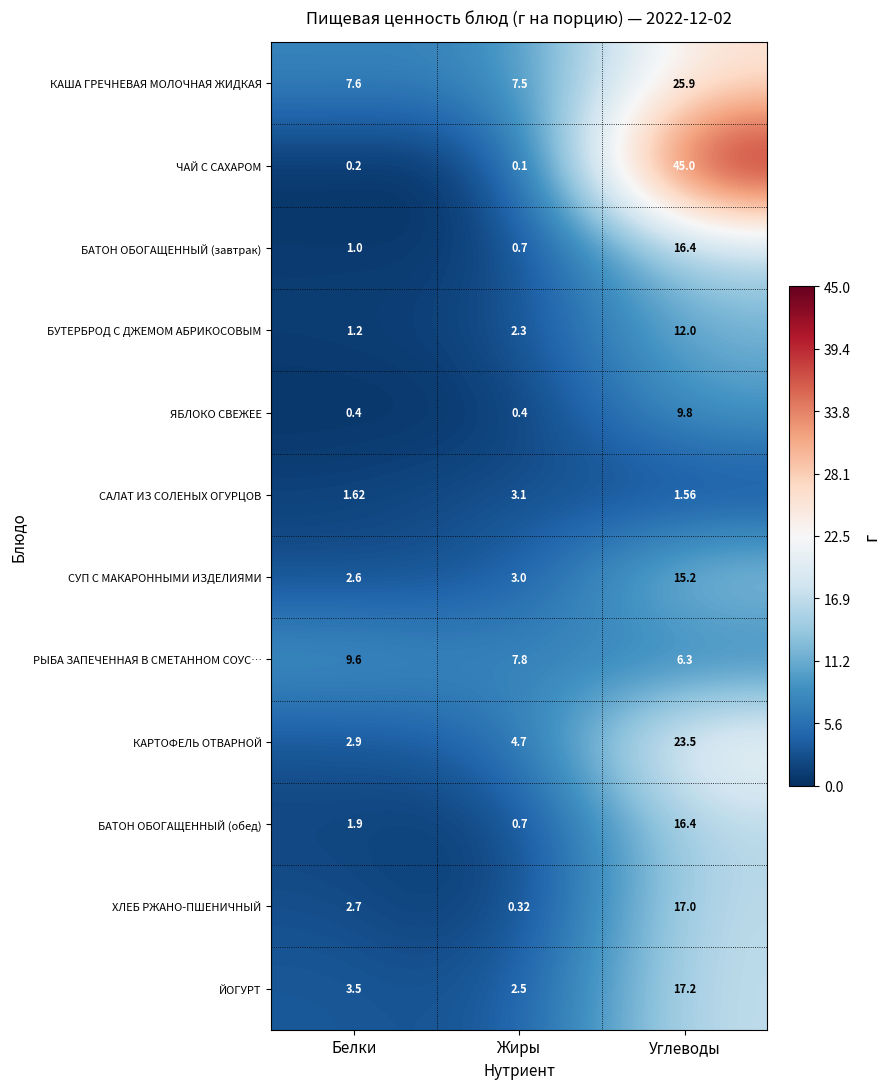

Where is КАША ГРЕЧНЕВАЯ МОЛОЧНАЯ ЖИДКАЯ nearest to the value 16?

Белки